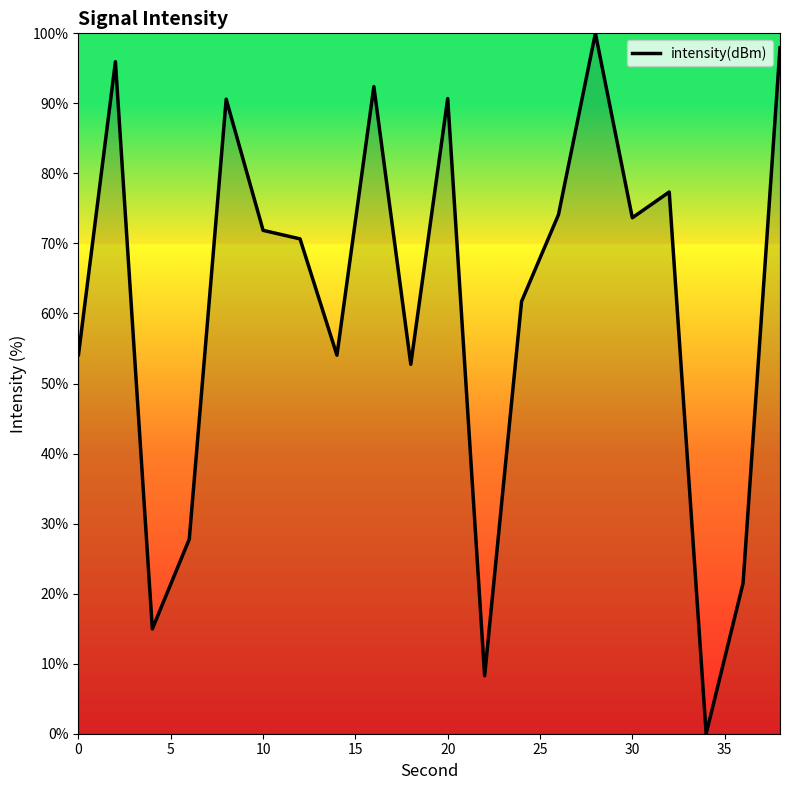

What is the maximum value shown in the chart?

100.0